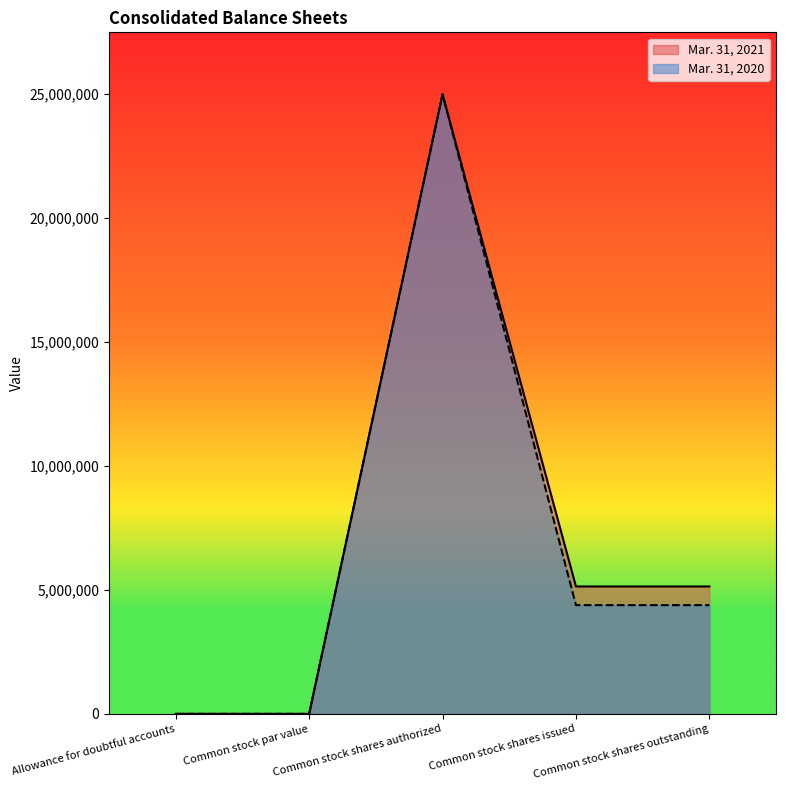

What is the difference between the Mar. 31, 2020 values at Common stock par value and Common stock shares issued?

4387140